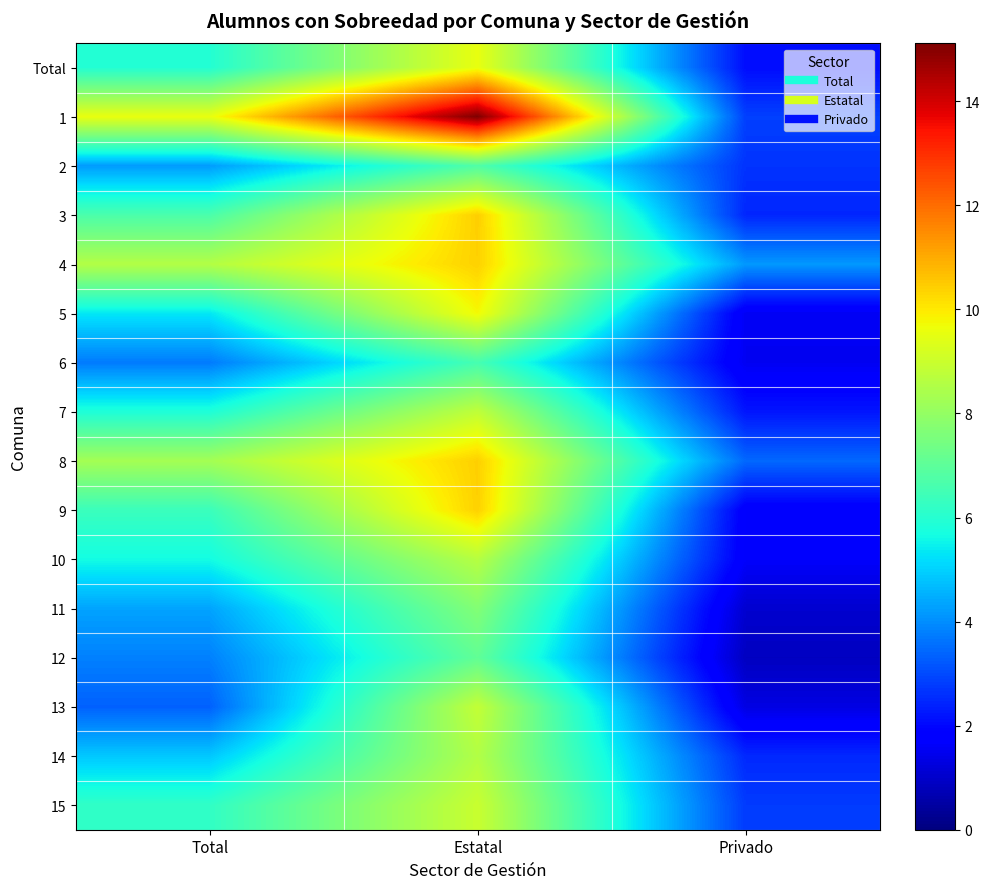

Reading left to right, transcribe all the data shown in this chart.

Total: Total=5.9	Estatal=9.5	Privado=2.1
1: Total=9.6	Estatal=15.1	Privado=2.8
2: Total=4.2	Estatal=6.8	Privado=2.7
3: Total=6.7	Estatal=10.4	Privado=2.5
4: Total=8.6	Estatal=10.4	Privado=4.2
5: Total=5.3	Estatal=9.8	Privado=1.6
6: Total=3.7	Estatal=6.6	Privado=1.5
7: Total=5.9	Estatal=8.8	Privado=2.2
8: Total=8.3	Estatal=10.4	Privado=3.4
9: Total=6.4	Estatal=10.4	Privado=1.7
10: Total=5.6	Estatal=8.6	Privado=1.7
11: Total=4.3	Estatal=7.7	Privado=1.1
12: Total=3.8	Estatal=7.1	Privado=0.9
13: Total=3.3	Estatal=8.9	Privado=1.3
14: Total=4.9	Estatal=8.6	Privado=2.5
15: Total=6.2	Estatal=9.0	Privado=2.8